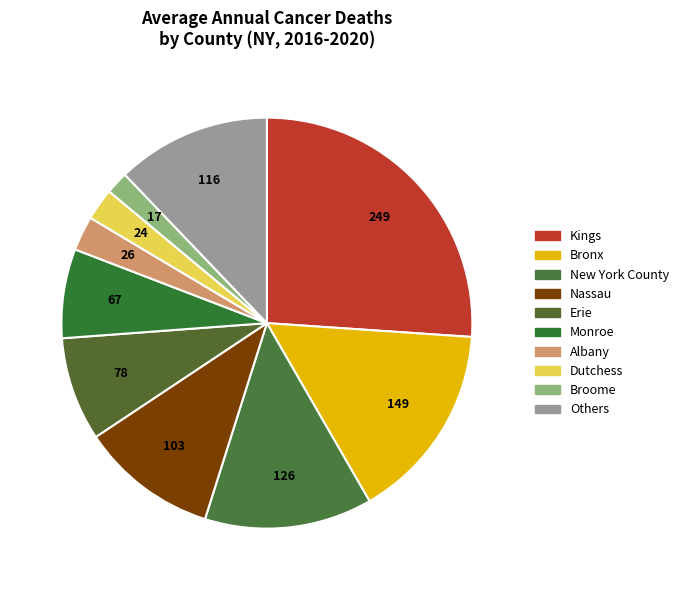

How many slices are in this pie chart?

10